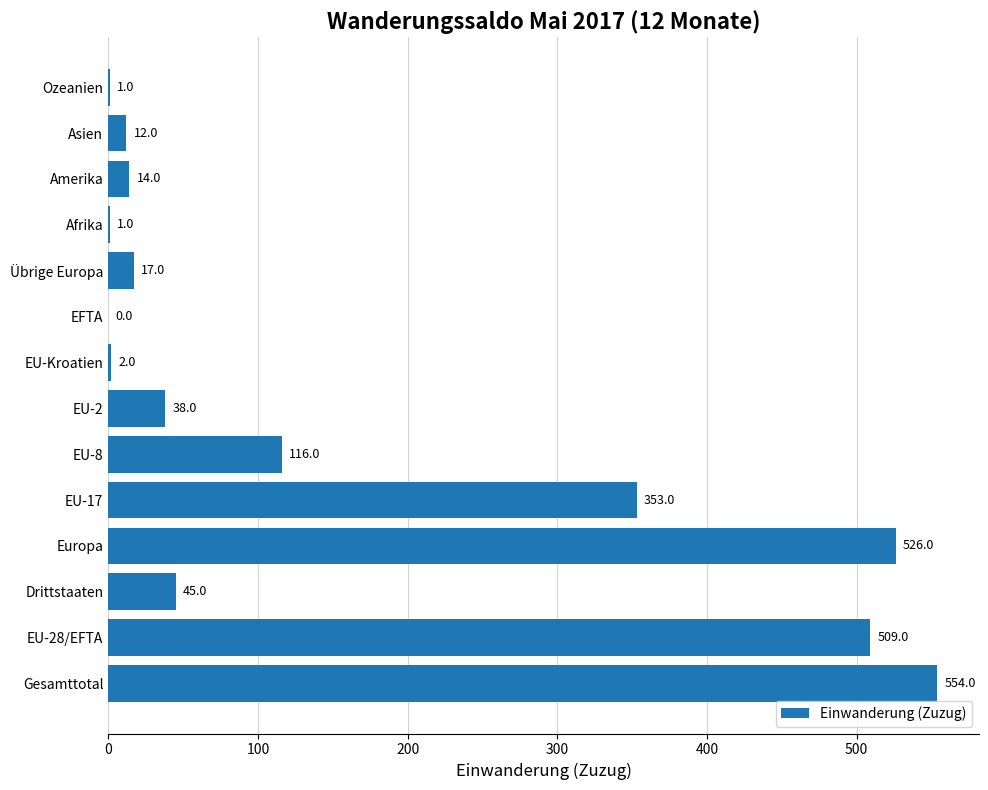

At which label is the value closest to 277?

EU-17